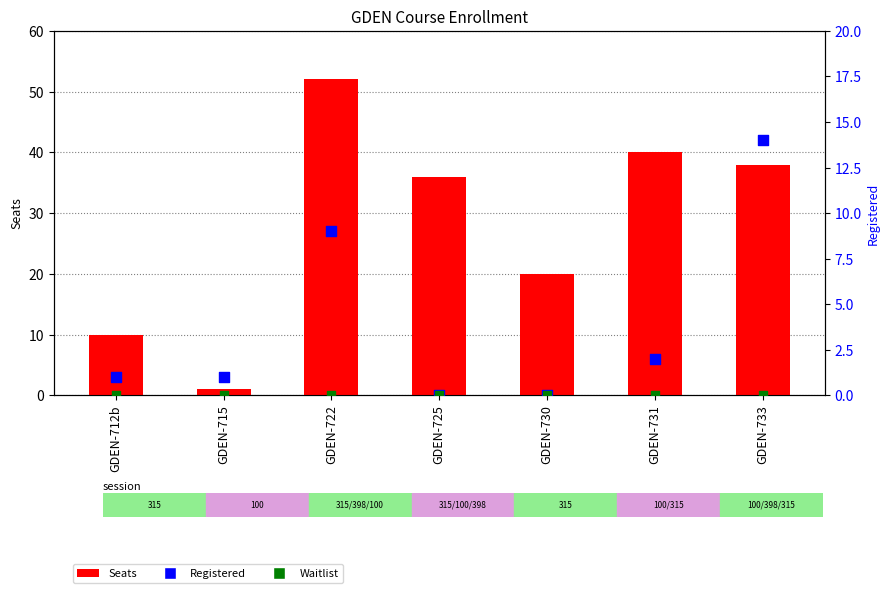

What is the total value across all series at GDEN-733?

52